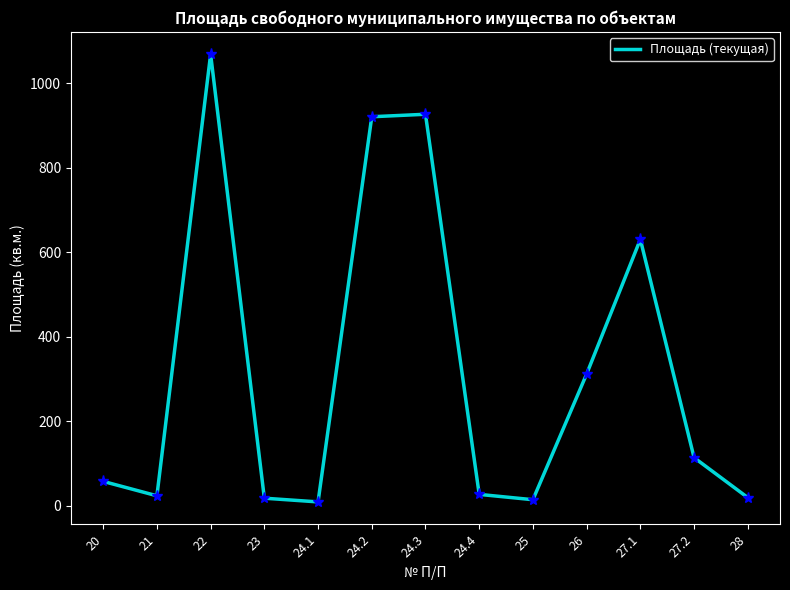

Count the number of data series in this chart.

1